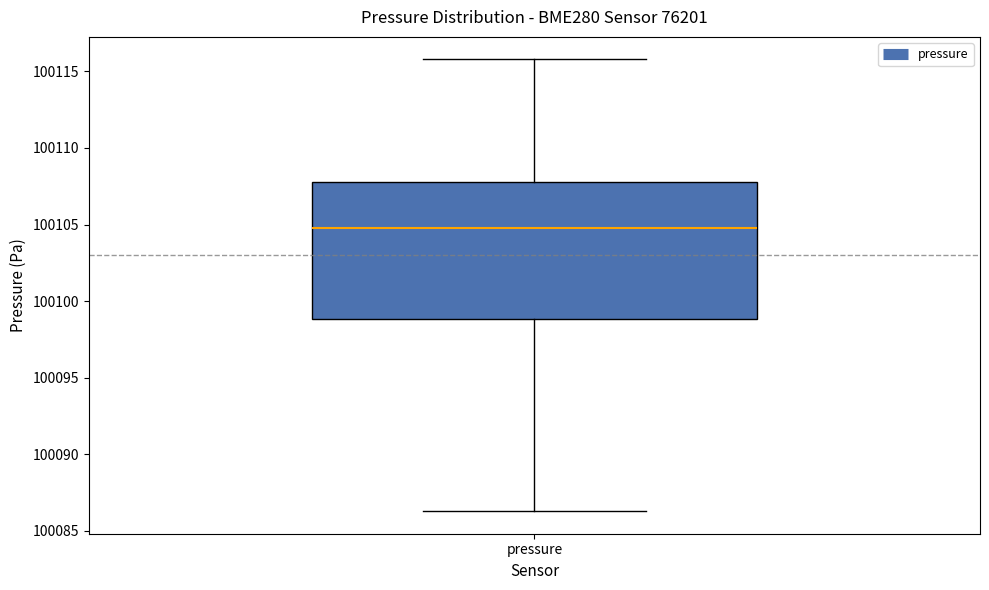

Where does the lower whisker of the box for pressure end on the y-axis? The values are not printed on the chart, so give them approximately, as read against the axis.

100086.5